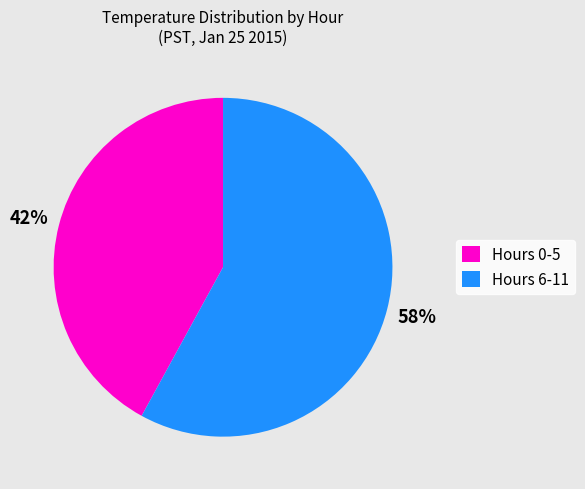

Is there any slice that represents more than half of the pie?

Yes